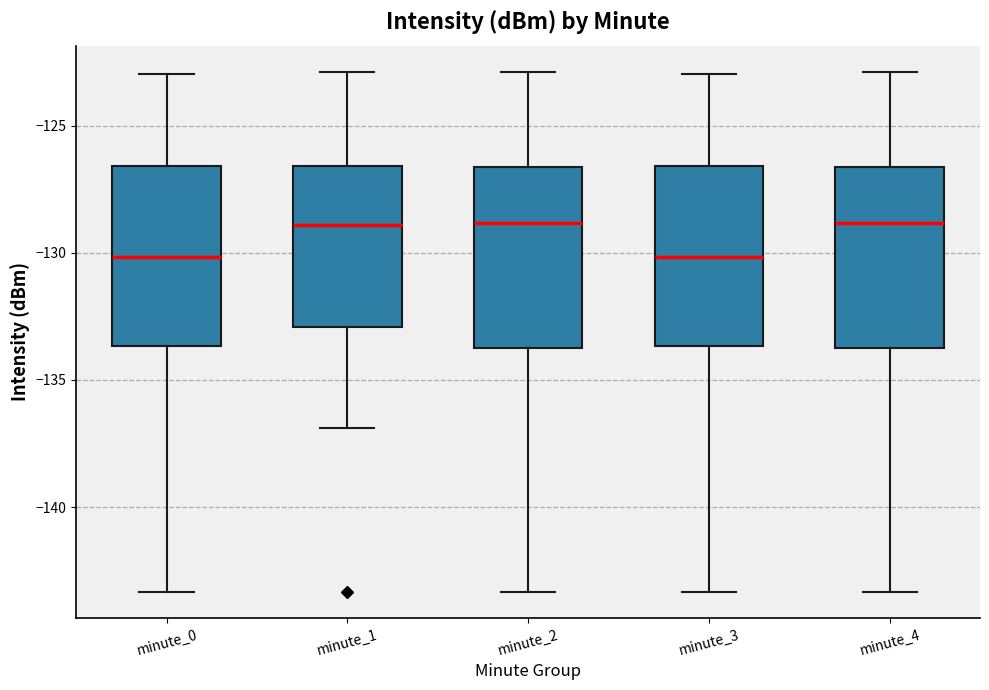

Where does the upper whisker of the box for minute_2 end on the y-axis? The values are not printed on the chart, so give them approximately, as read against the axis.

-123.0